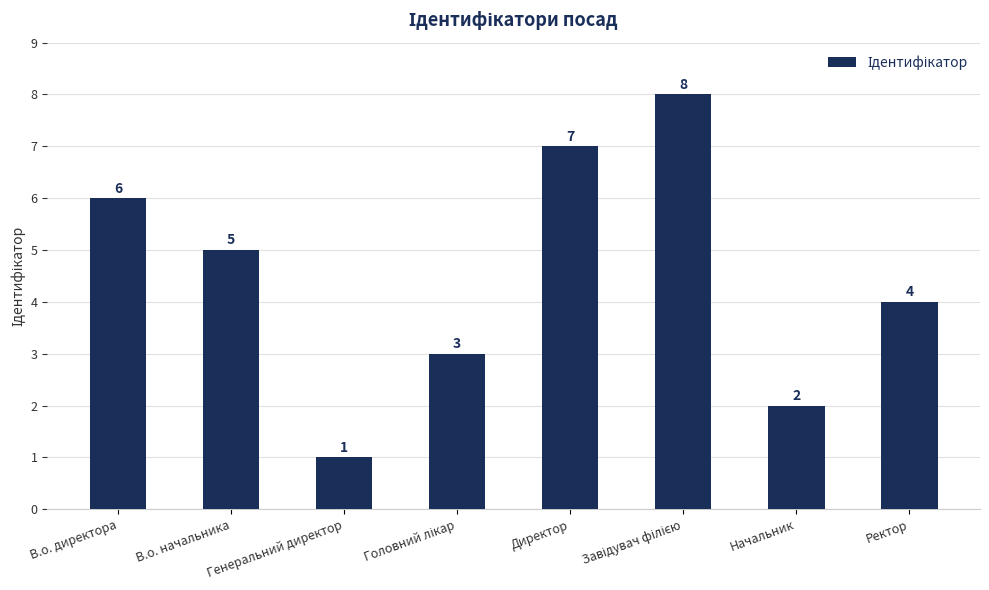

Count the values in the range 3 to 7.

5